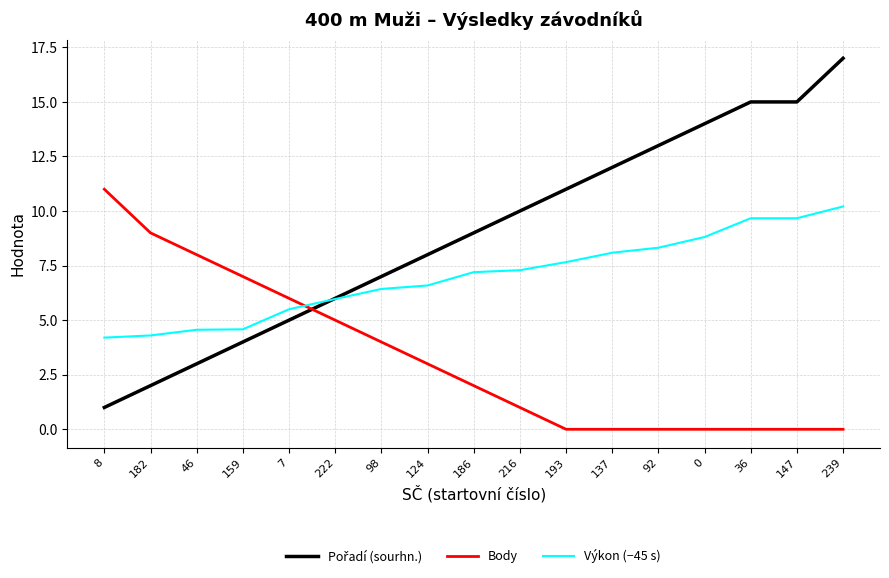

What position from the right is 92?

5